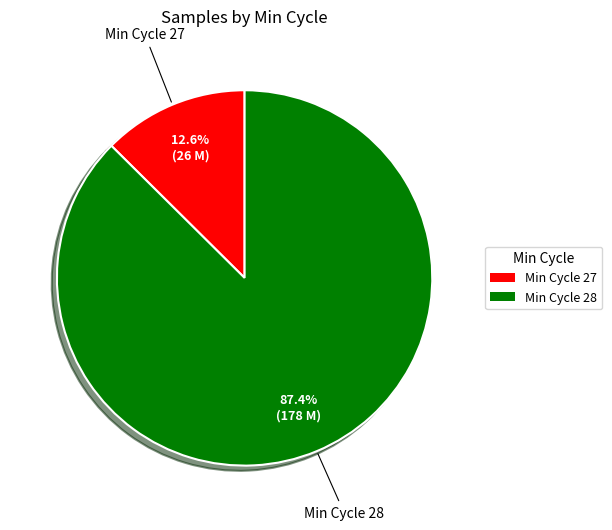

Between Min Cycle 28 and Min Cycle 27, which is larger?

Min Cycle 28